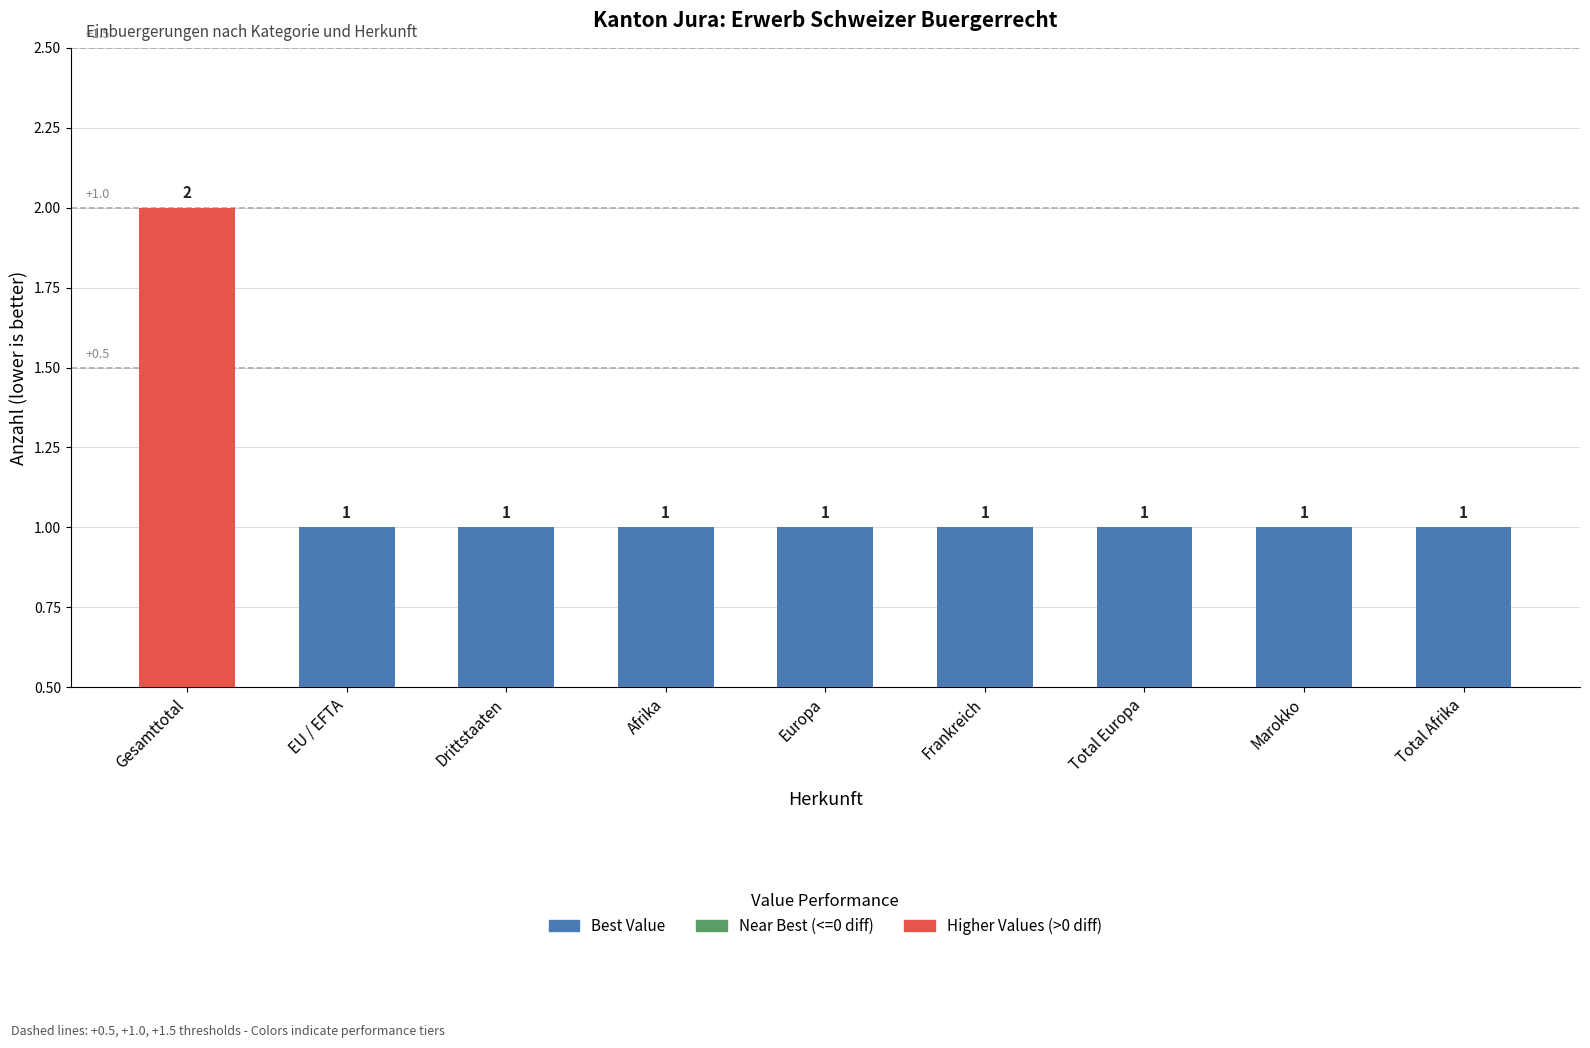

True or false: the data shows 1 at Marokko.

True